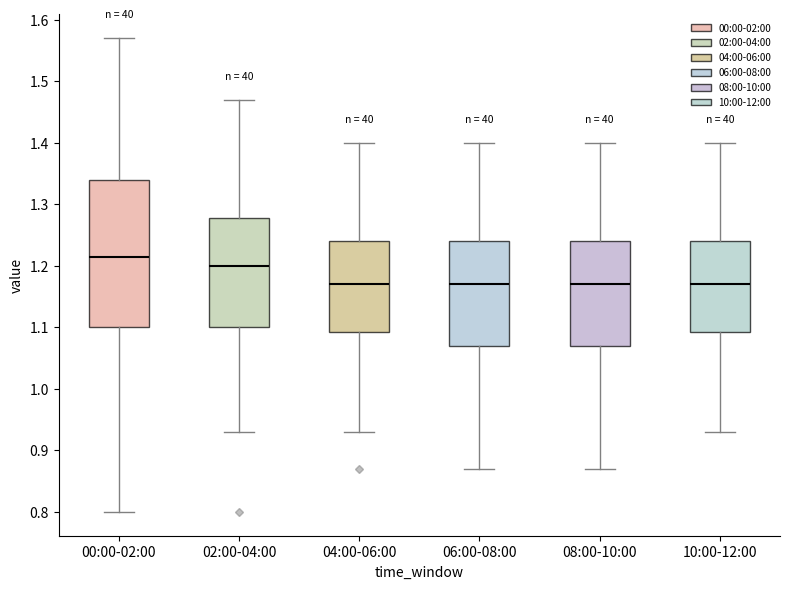

Comparing the boxes themselves (not the whiskers), which one is the tallest?

00:00-02:00